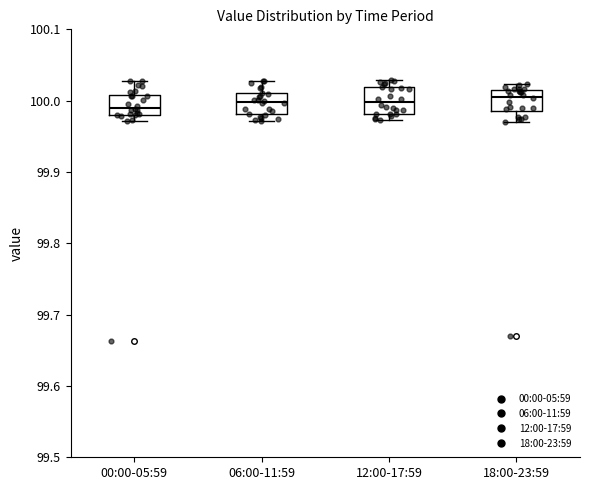

Reading left to right, read every box against the y-axis: the position of its median line, the range the box covers, and the ends of its whiskers. The values are not printed on the chart, so give them approximately, as read against the axis.

00:00-05:59: median 99.99, box 99.98 to 100.01, whiskers 99.97 to 100.03
06:00-11:59: median 100.00, box 99.98 to 100.01, whiskers 99.97 to 100.03
12:00-17:59: median 100.00, box 99.98 to 100.02, whiskers 99.97 to 100.03
18:00-23:59: median 100.01 (just below the box's upper edge), box 99.99 to 100.01, whiskers 99.97 to 100.02